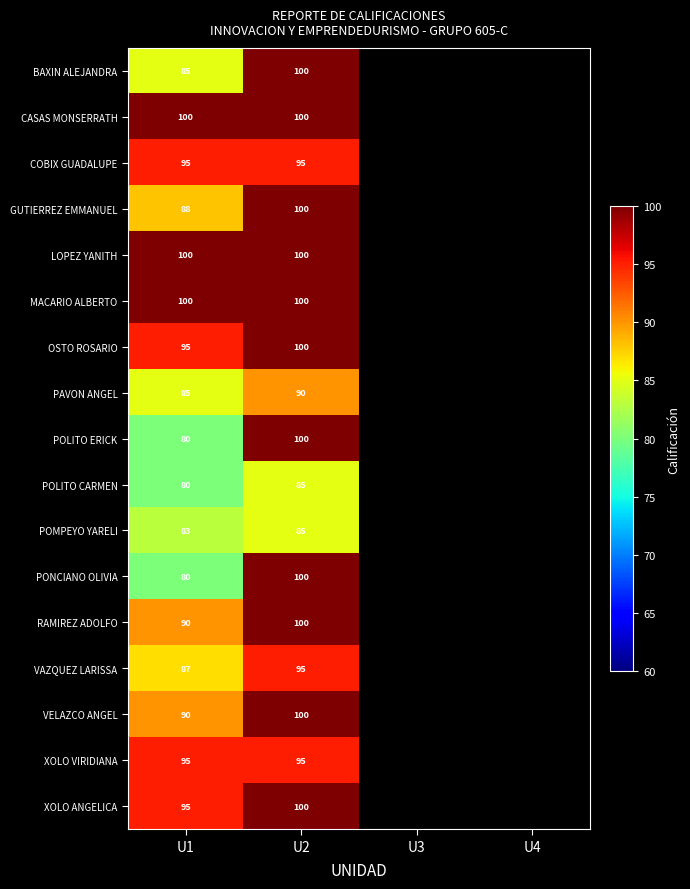

What is the spread (max minus min) of values at U1?

20